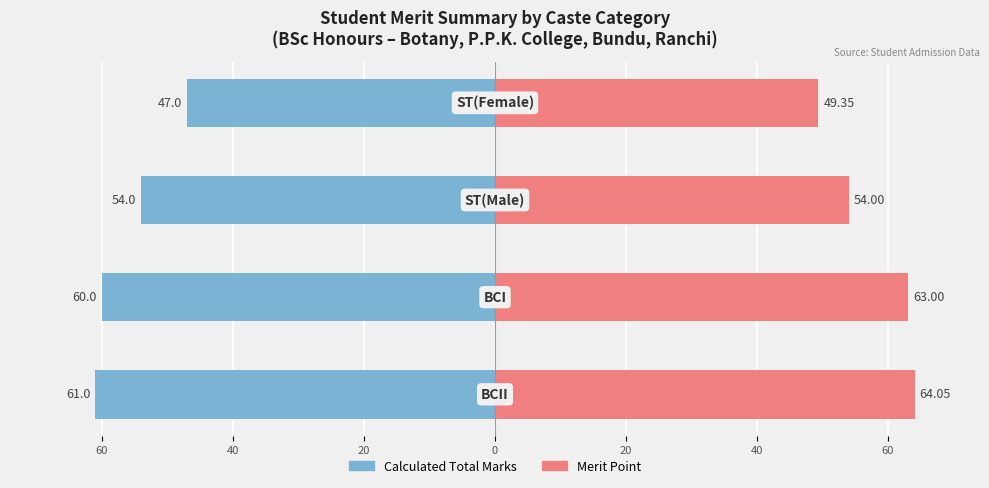

List the series in order of their peak value, lowest first.

Calculated Total Marks, Merit Point